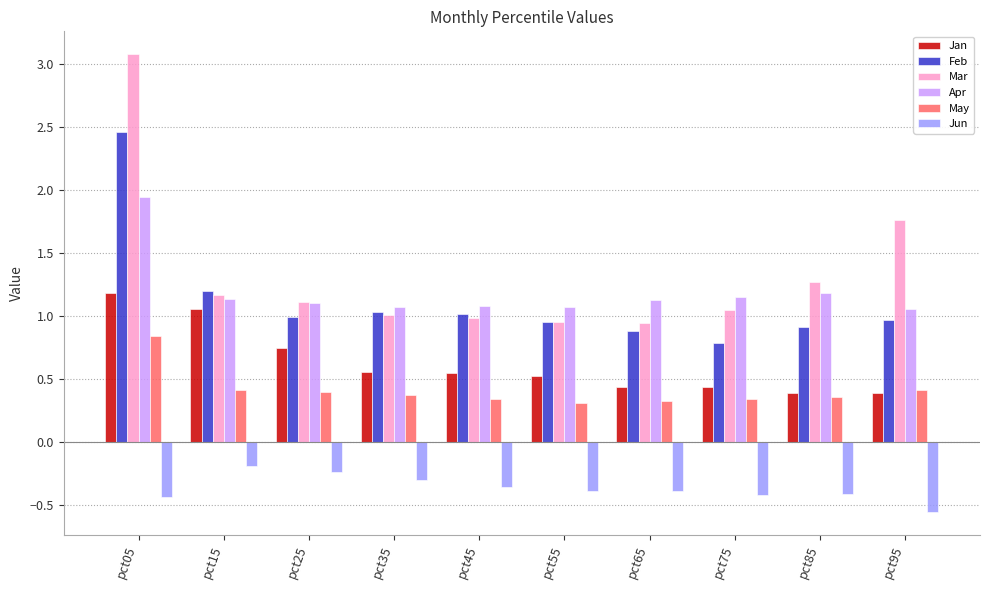

Which category has the highest value in the May series?

pct05